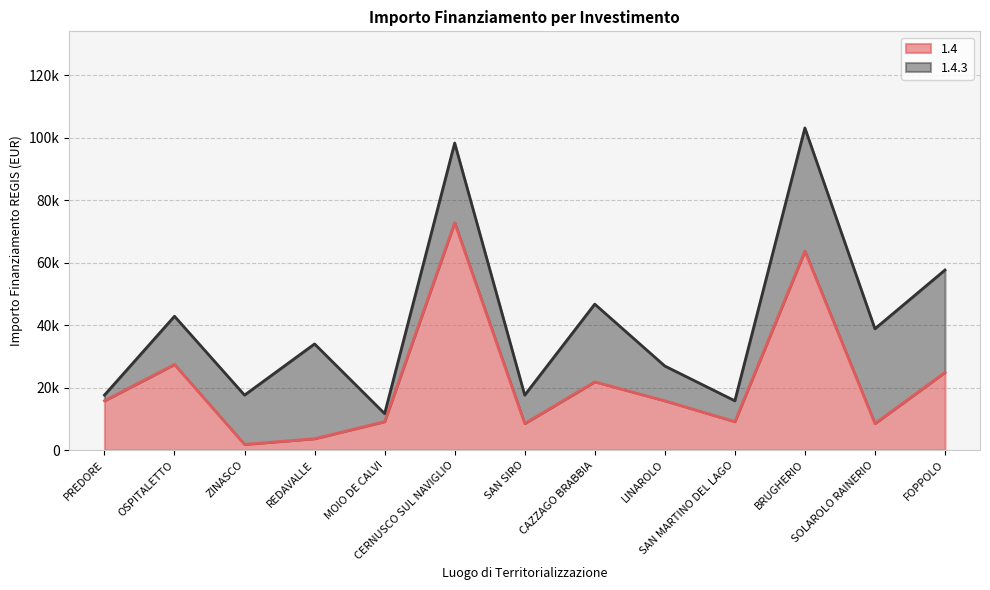

What position from the left is REDAVALLE?

4